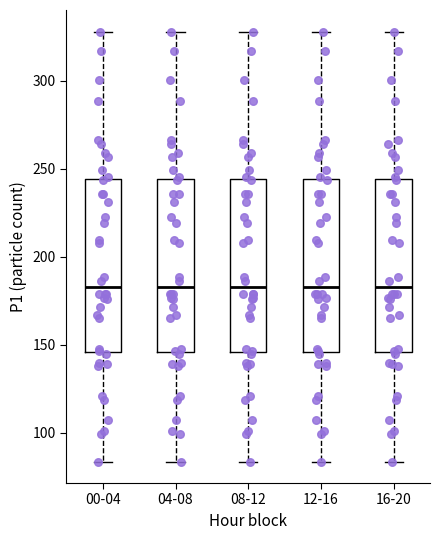

Reading left to right, transcribe this box plot: for each box, give where its median line is, the range the box spans, and where its two whiskers end, as read against the y-axis. The values are not printed on the chart, so give them approximately, as read against the axis.

00-04: median 185, box 145 to 245, whiskers 85 to 330
04-08: median 185, box 145 to 245, whiskers 85 to 330
08-12: median 185, box 145 to 245, whiskers 85 to 330
12-16: median 185, box 145 to 245, whiskers 85 to 330
16-20: median 185, box 145 to 245, whiskers 85 to 330